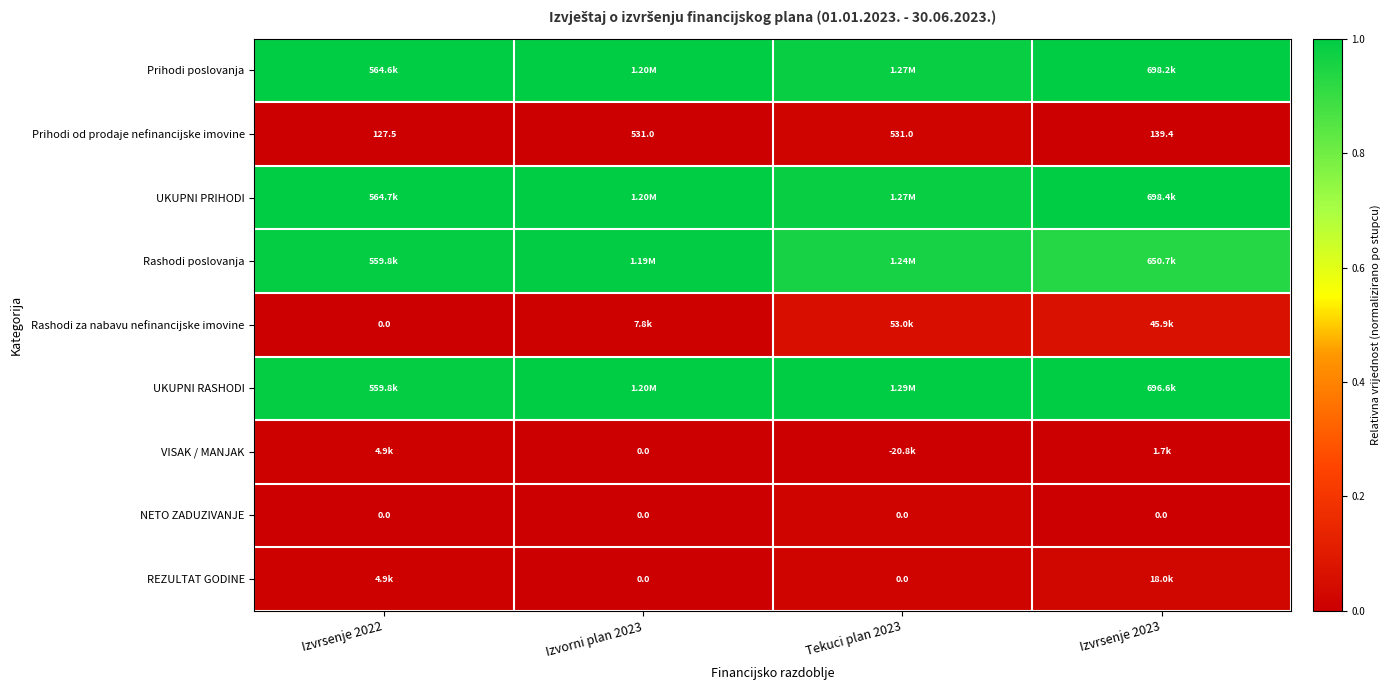

Which series has the largest total across all categories?

UKUPNI RASHODI